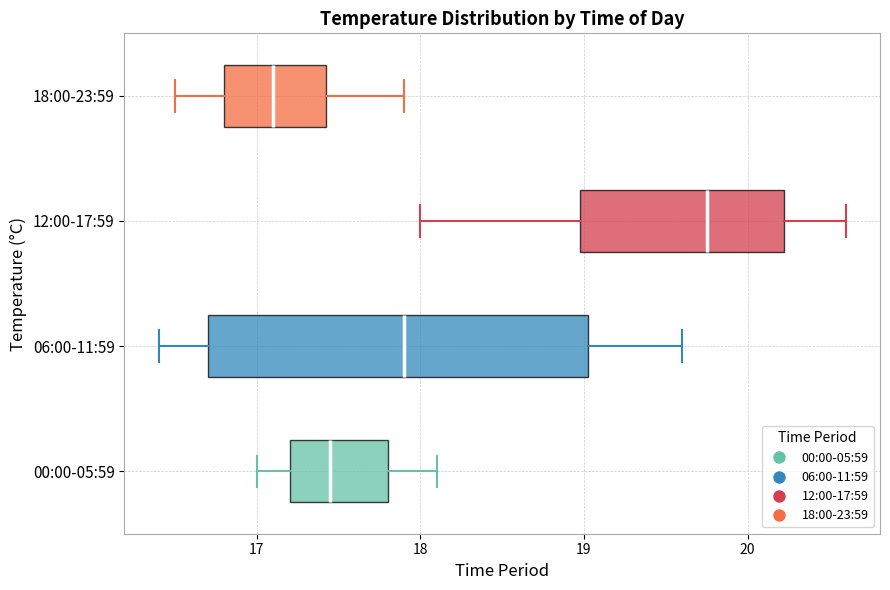

Which box has the furthest to the left median line?

18:00-23:59